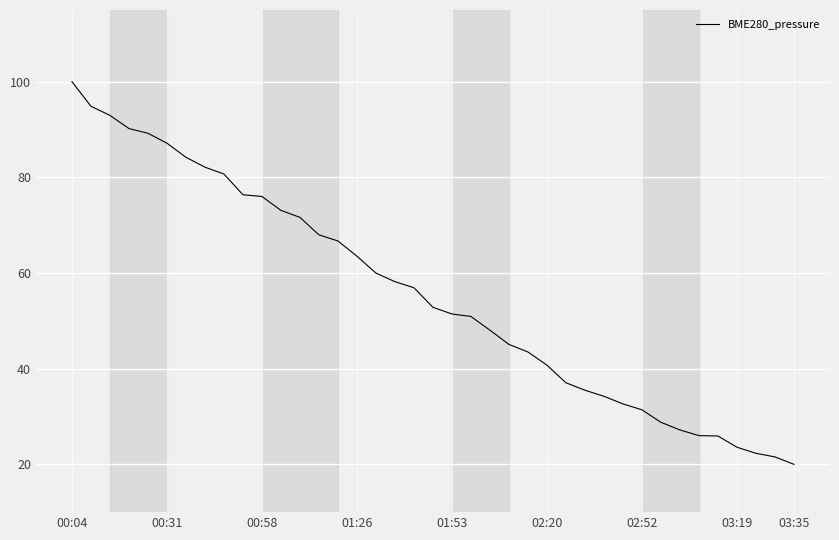

What is the sum of all values?

2170.6